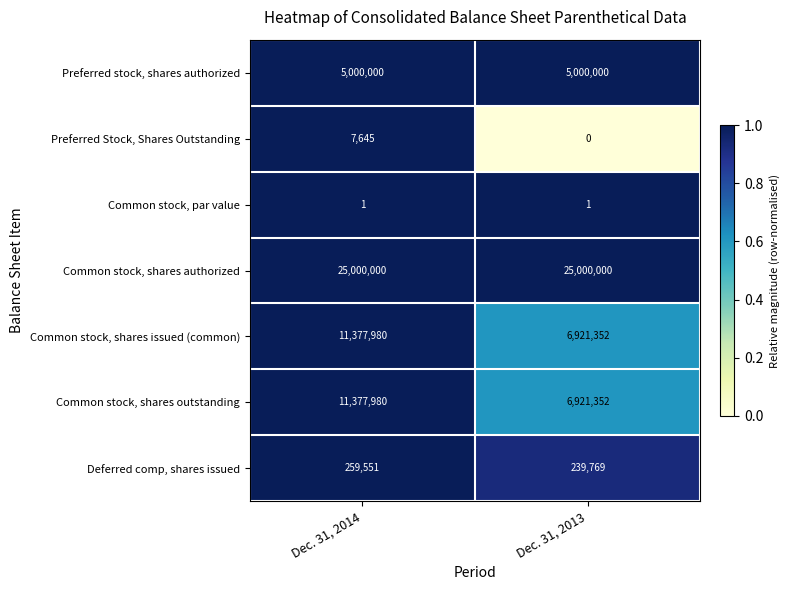

At which category is the sum across all series the highest?

Dec. 31, 2014